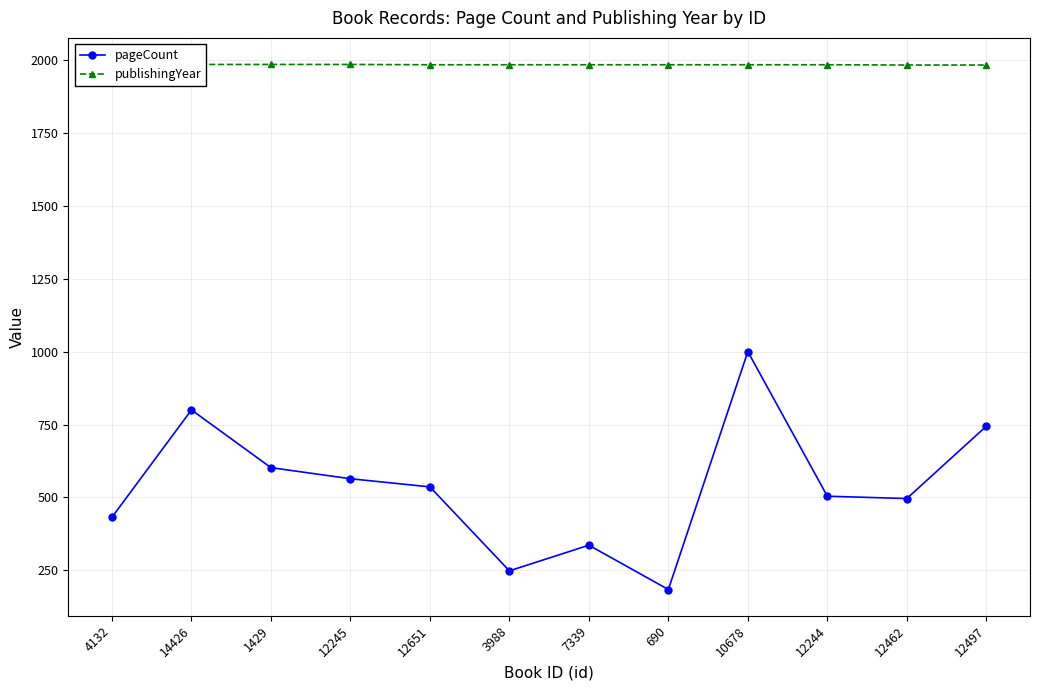

True or false: publishingYear has more than 0 interior local peaks.

False